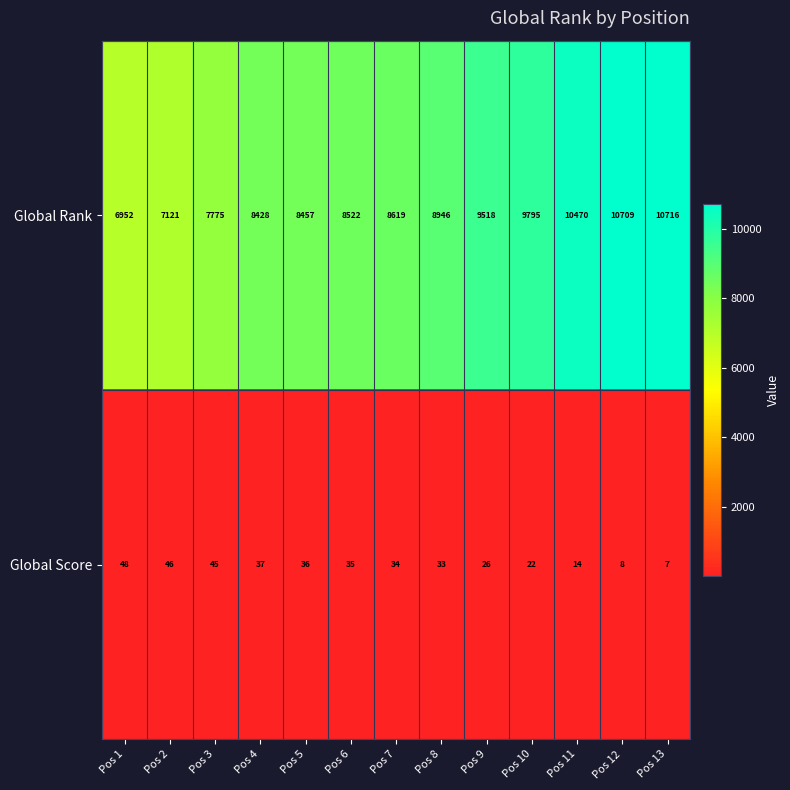

What is the difference between the highest and lowest values at Pos 9?

9492